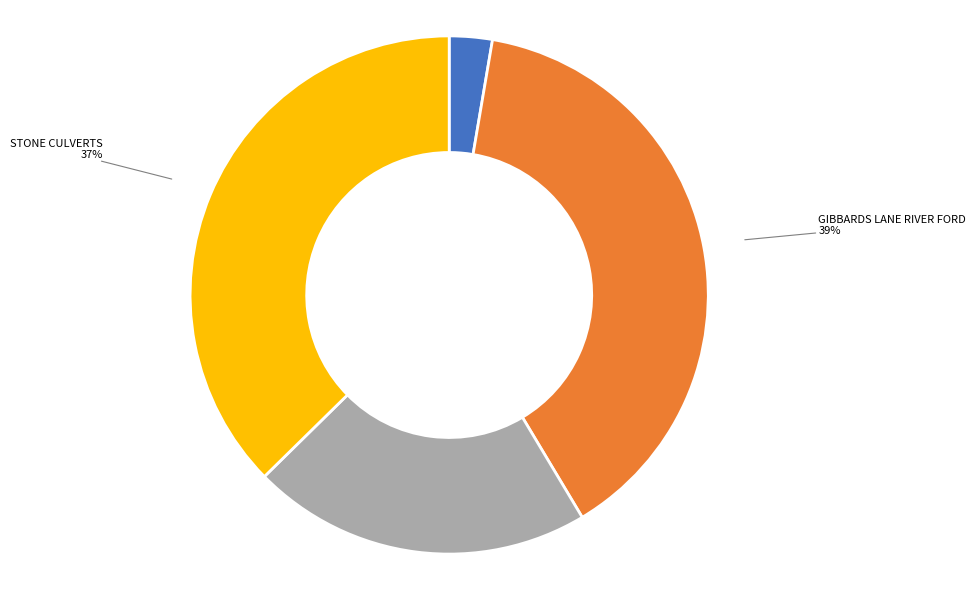

Is the sum of CAUSEWAY (FEATURE 29.1) AND STONE-LINED and GIBBARDS LANE RIVER FORD greater than half?

No